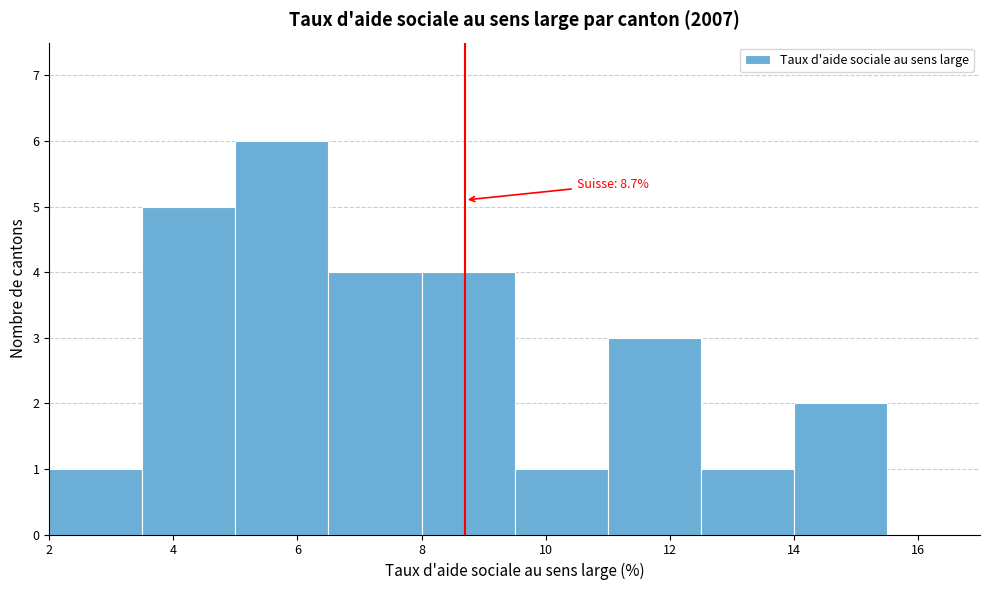

Over which range of the x-axis is the bar tallest?

5.0 to 6.5